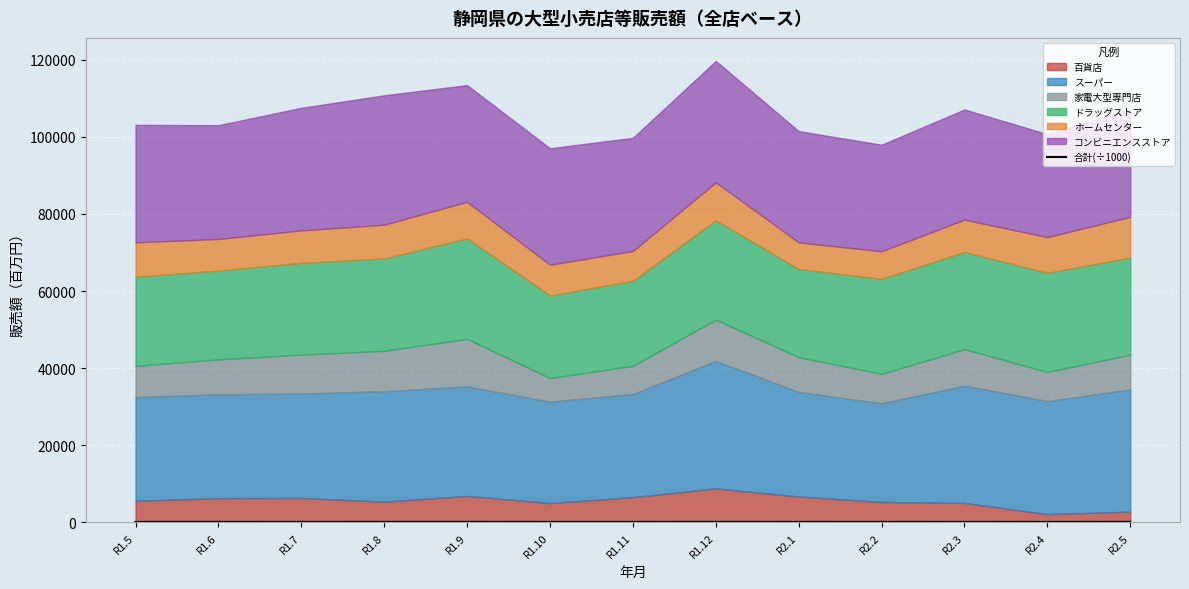

The value at R2.1 is 173.5. True or false?

False